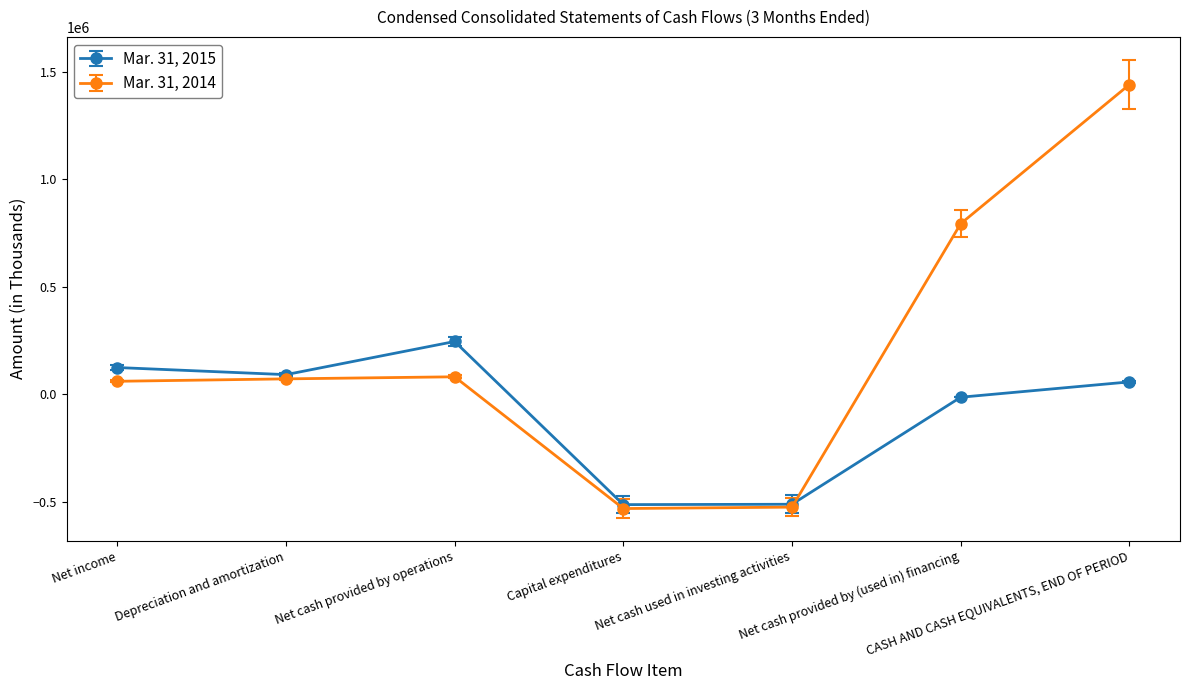

At Net cash used in investing activities, list the series in order from largest to smallest.

Mar. 31, 2015, Mar. 31, 2014